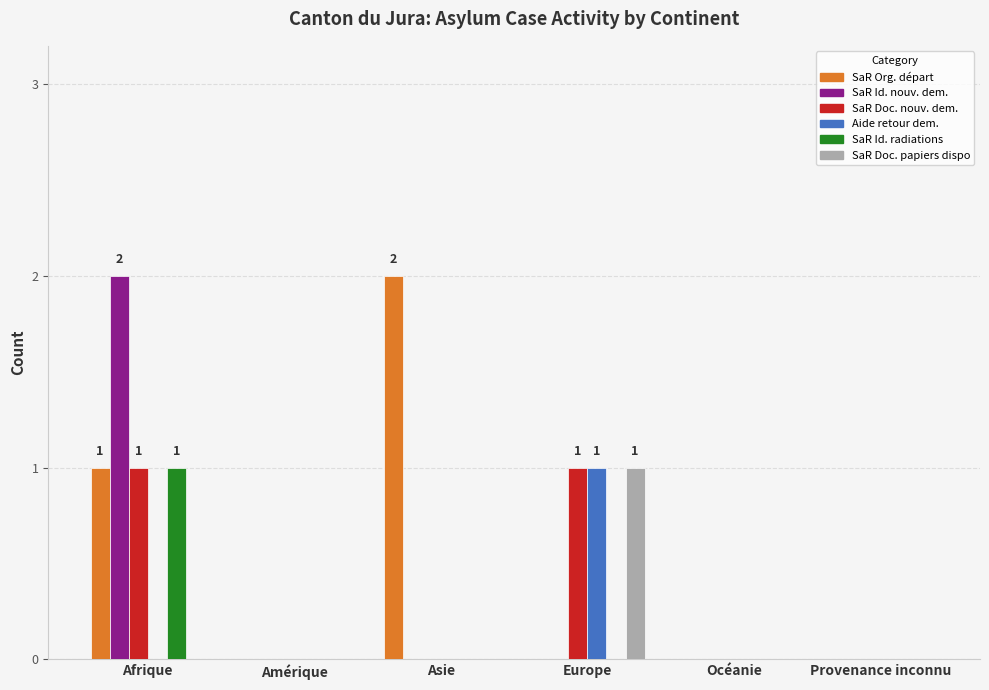

At which category is the sum across all series the highest?

Afrique